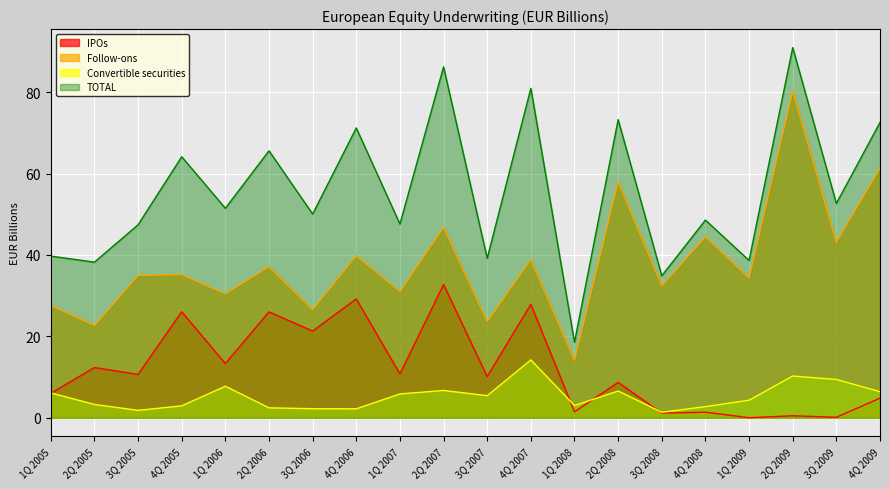

Where is the first local minimum for Follow-ons?

2Q 2005